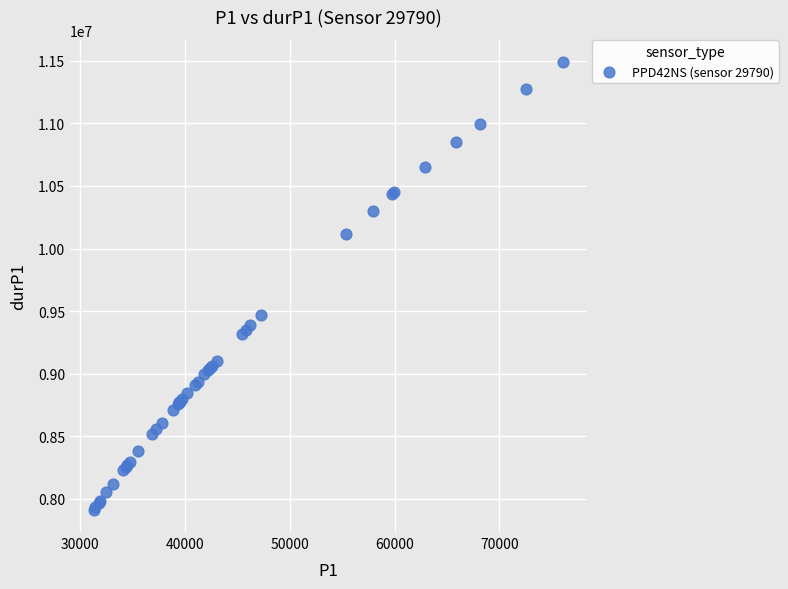

What Y value in the scatter plot is closest to 9701235?

9471736